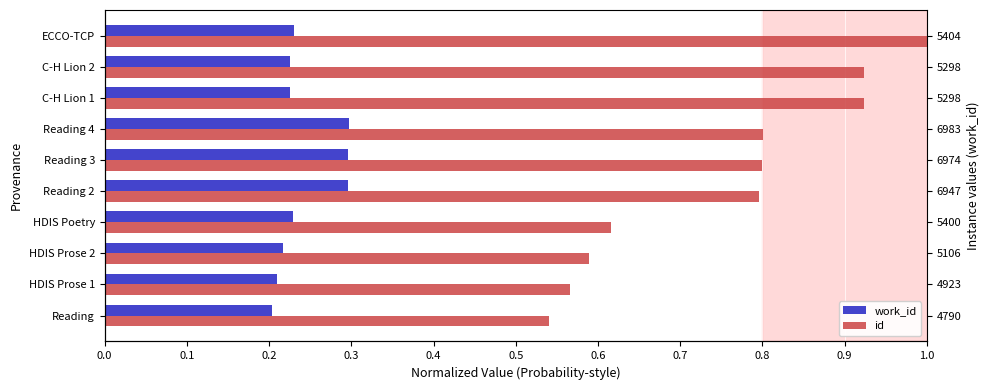

Reading right to left, what are all the values shown in this chart?

work_id: 0.2	0.2	0.2	0.3	0.3	0.3	0.2	0.2	0.2	0.2
id: 1.0	0.9	0.9	0.8	0.8	0.8	0.6	0.6	0.6	0.5